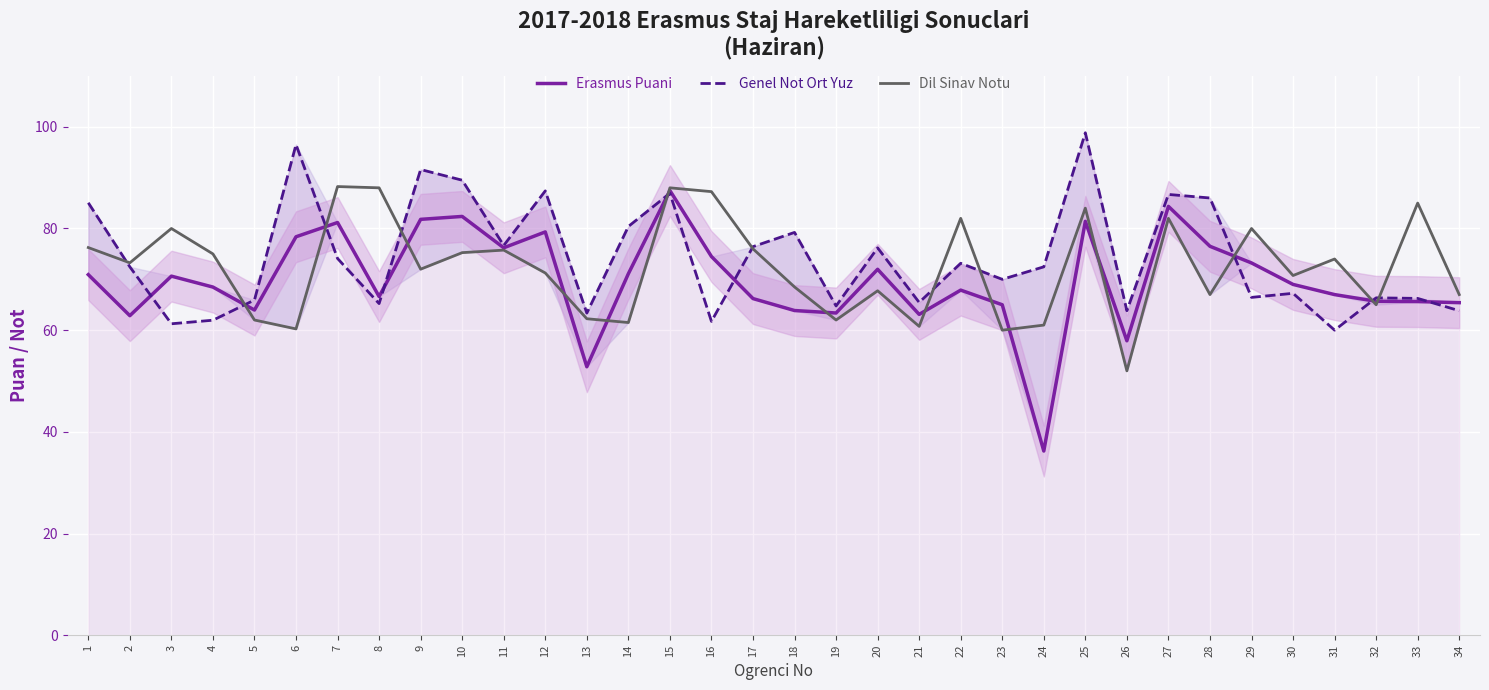

At 18, list the series in order from smallest to largest.

Erasmus Puani, Dil Sinav Notu, Genel Not Ort Yuz